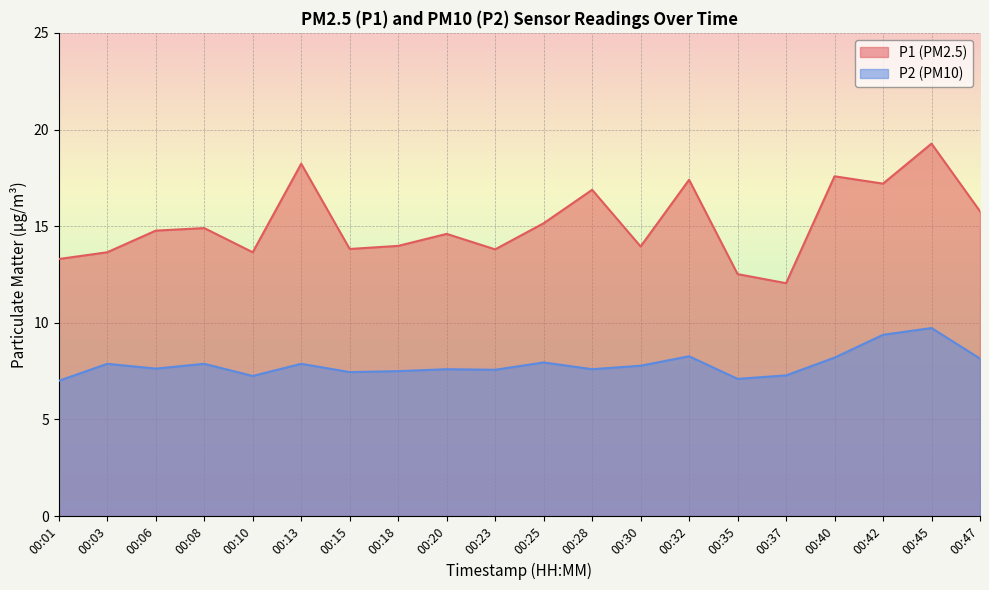

What is the value of the P2 point at the 1st from the left?

7.0